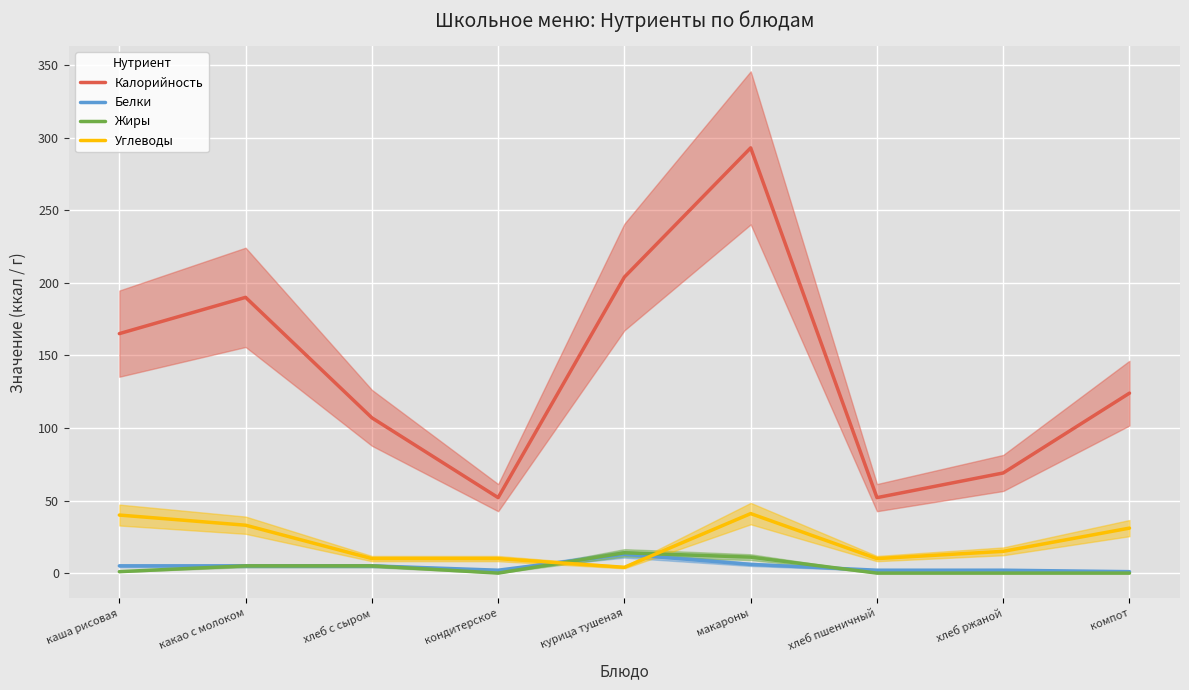

At which label is Углеводы closest to 22?

хлеб ржаной